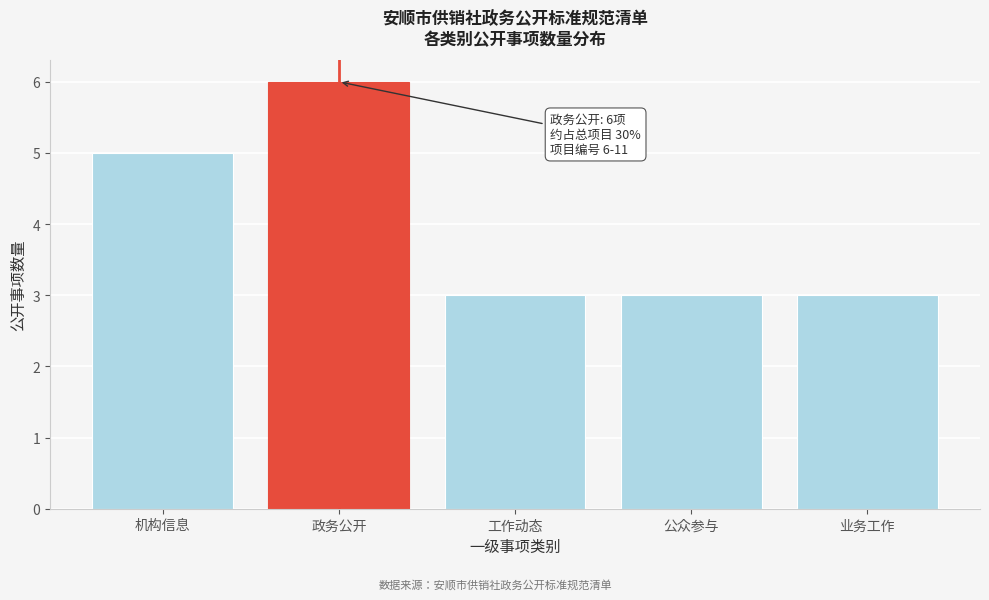

Reading left to right, list all the values displayed in this chart.

5	6	3	3	3